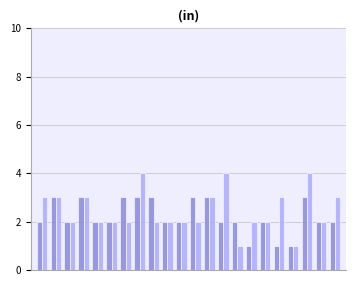

What is the greatest value displayed?

4